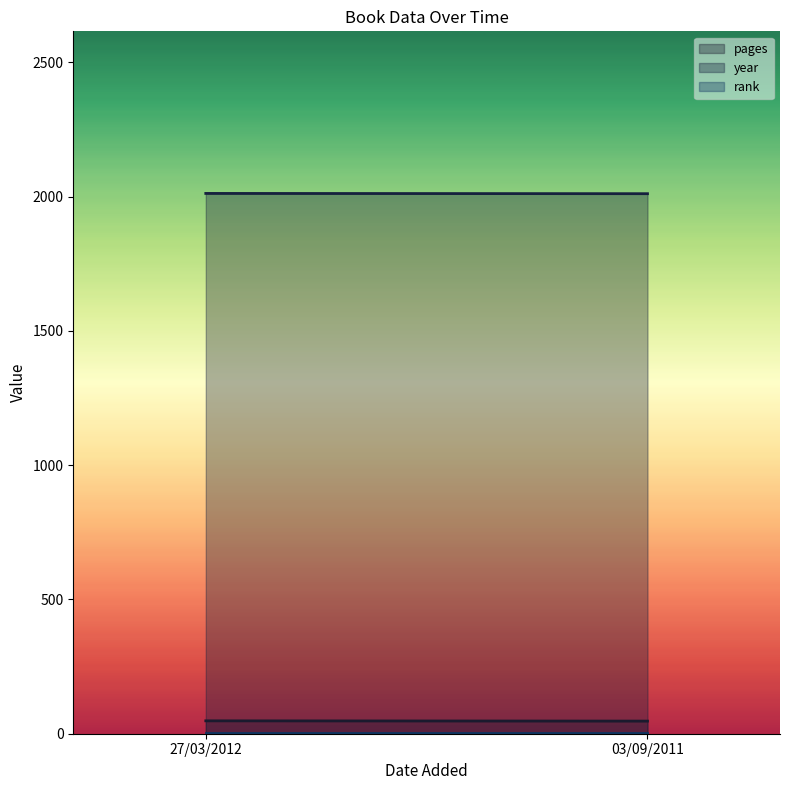

What is the difference between the maximum and minimum values in the year series?

1